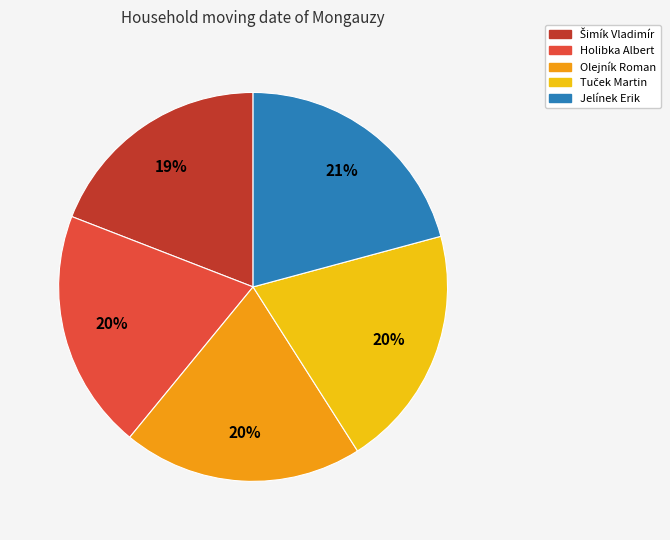

To the nearest percent, what is the difference between the largest and smallest slice percentages?

2%